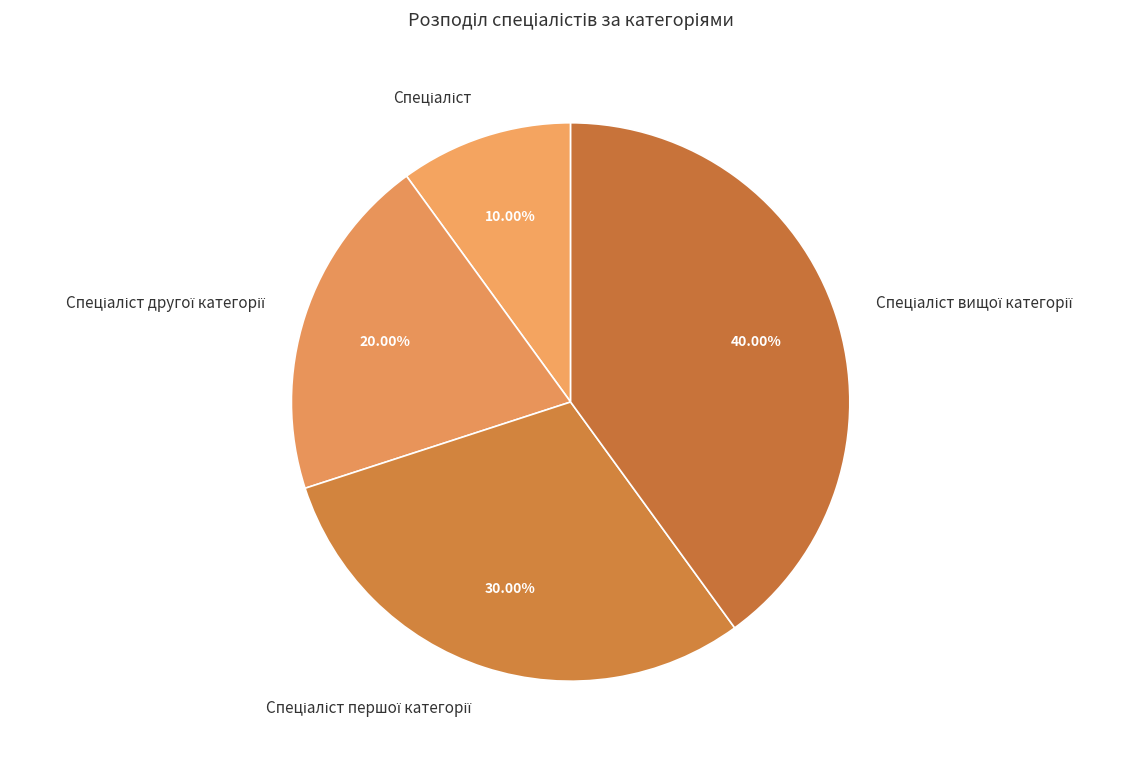

Does any single category account for the majority?

No